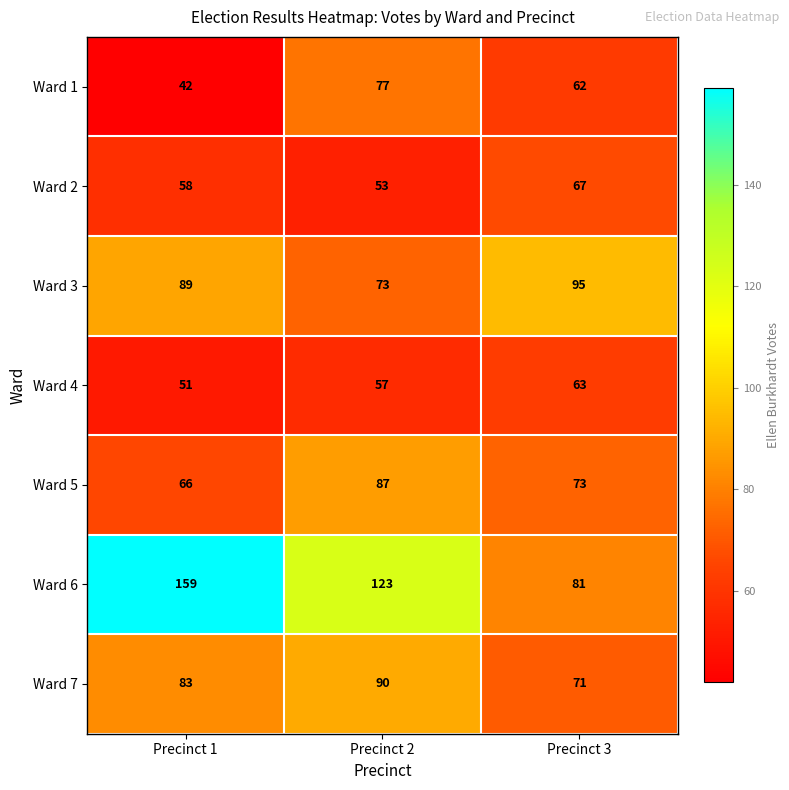

Reading left to right, list all the values displayed in this chart.

Ward 1: Precinct 1=42	Precinct 2=77	Precinct 3=62
Ward 2: Precinct 1=58	Precinct 2=53	Precinct 3=67
Ward 3: Precinct 1=89	Precinct 2=73	Precinct 3=95
Ward 4: Precinct 1=51	Precinct 2=57	Precinct 3=63
Ward 5: Precinct 1=66	Precinct 2=87	Precinct 3=73
Ward 6: Precinct 1=159	Precinct 2=123	Precinct 3=81
Ward 7: Precinct 1=83	Precinct 2=90	Precinct 3=71